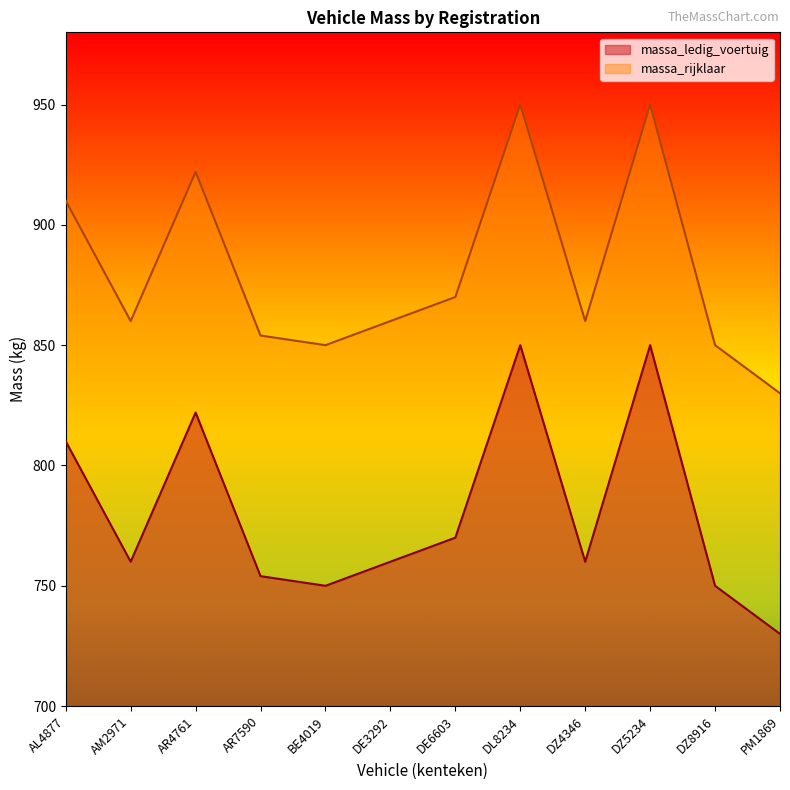

At which category is the sum across all series the highest?

DL8234